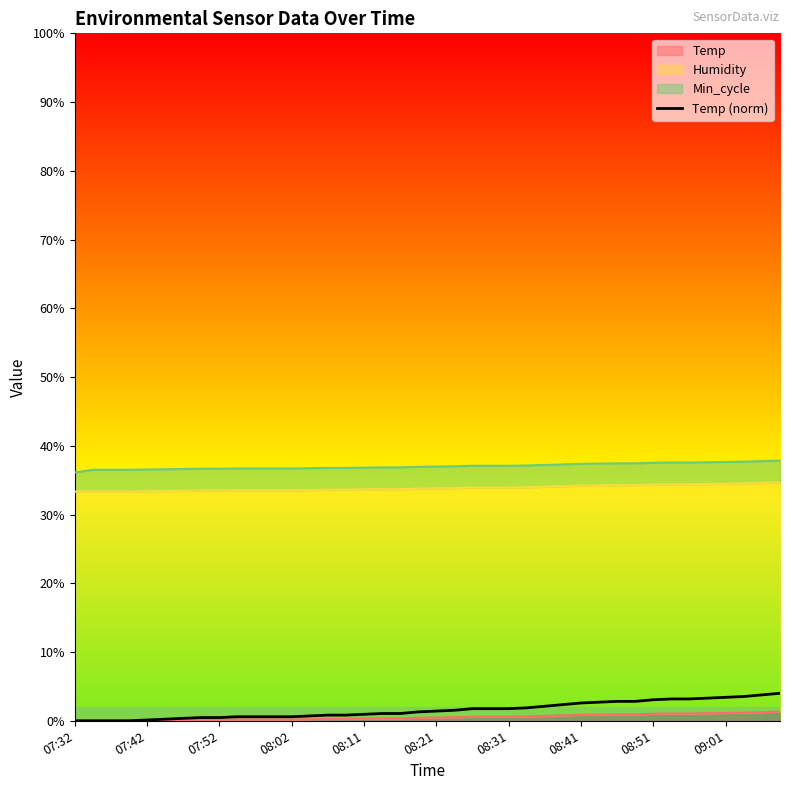

Which label corresponds to the smallest value in the chart?

07:32